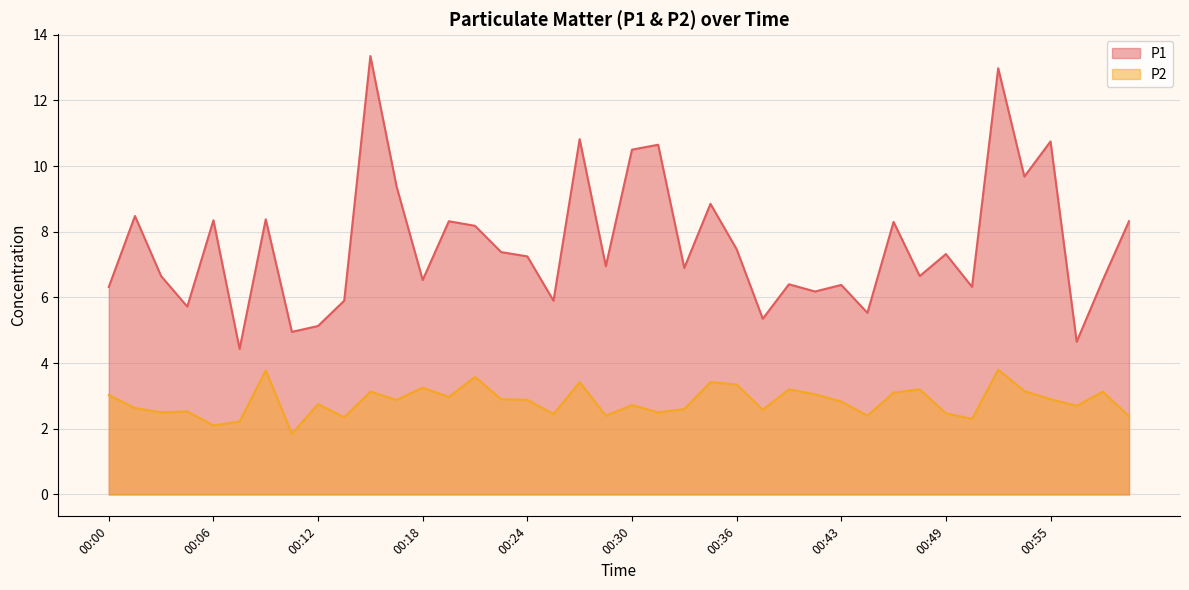

True or false: P2 and P1 intersect in this chart.

False